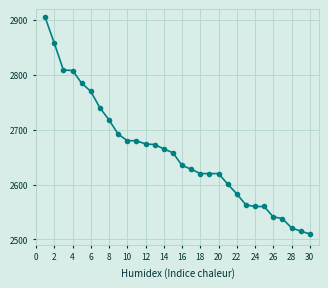

What is the minimum value shown in the chart?

2510